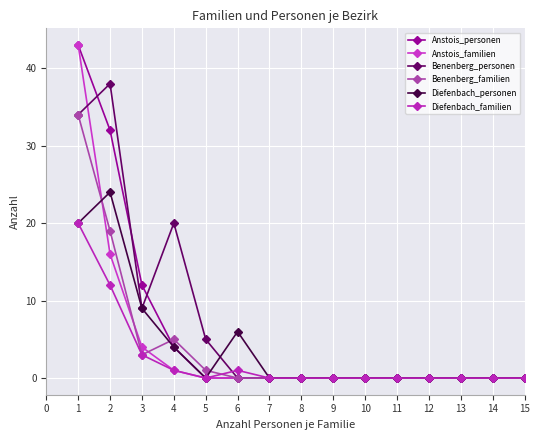

What is the maximum value shown in the chart?

43